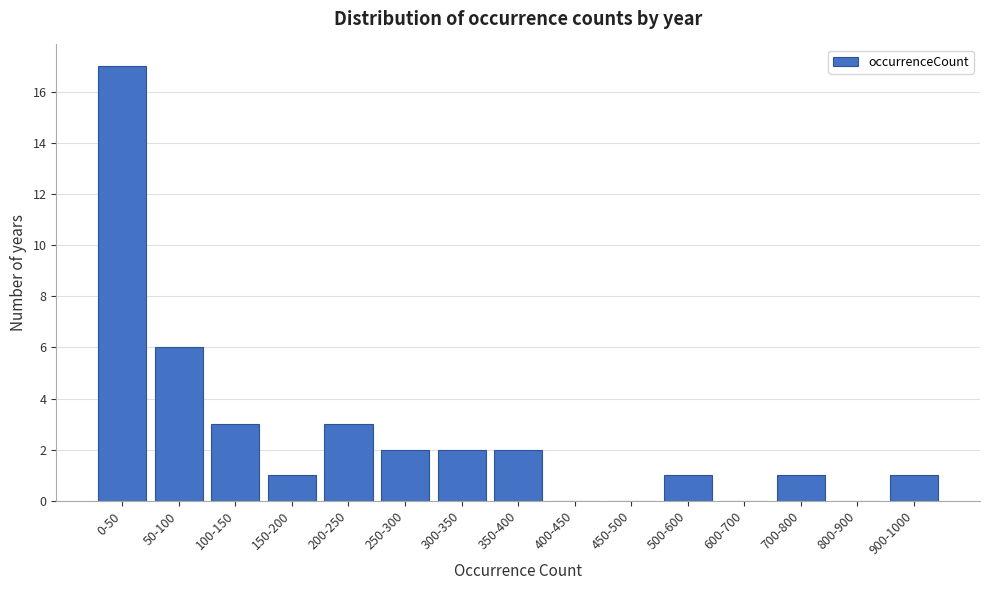

Reading left to right, list all the values displayed in this chart.

0-50=17	50-100=6	100-150=3	150-200=1	200-250=3	250-300=2	300-350=2	350-400=2	400-450=0	450-500=0	500-600=1	600-700=0	700-800=1	800-900=0	900-1000=1